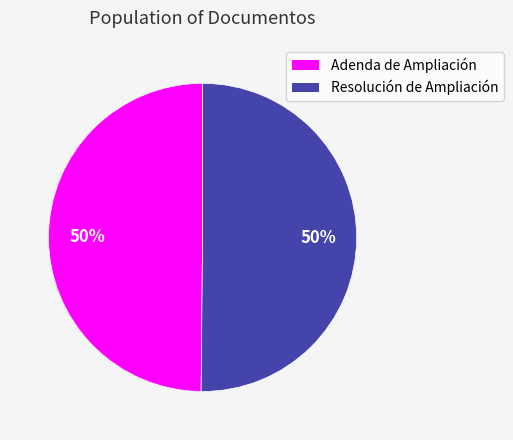

How many segments does this pie chart have?

2